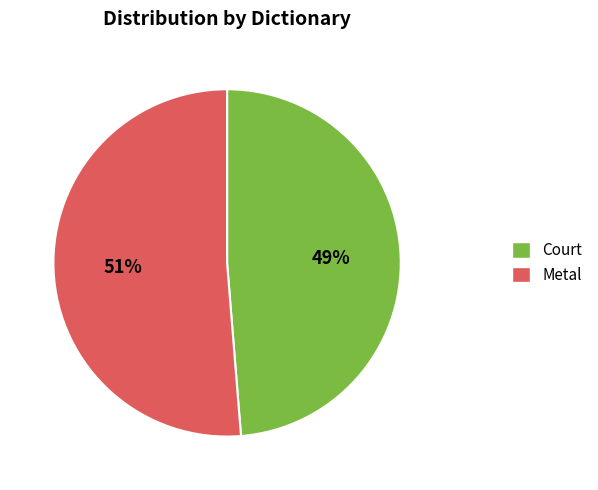

To the nearest percent, what is the average slice percentage?

50%